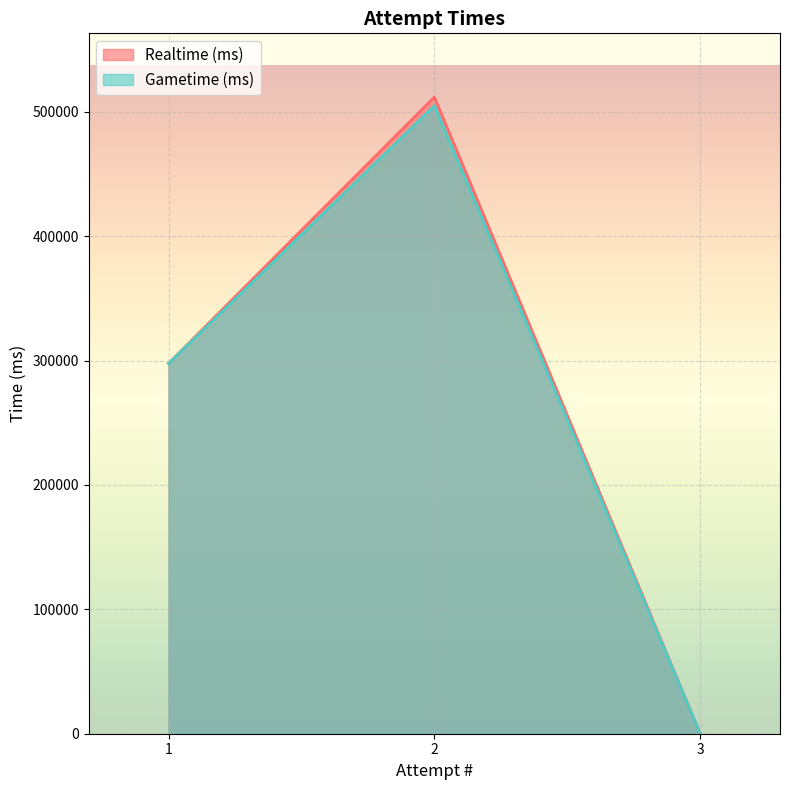

Is it true that Gametime (ms) equals -200952 at 3?

False